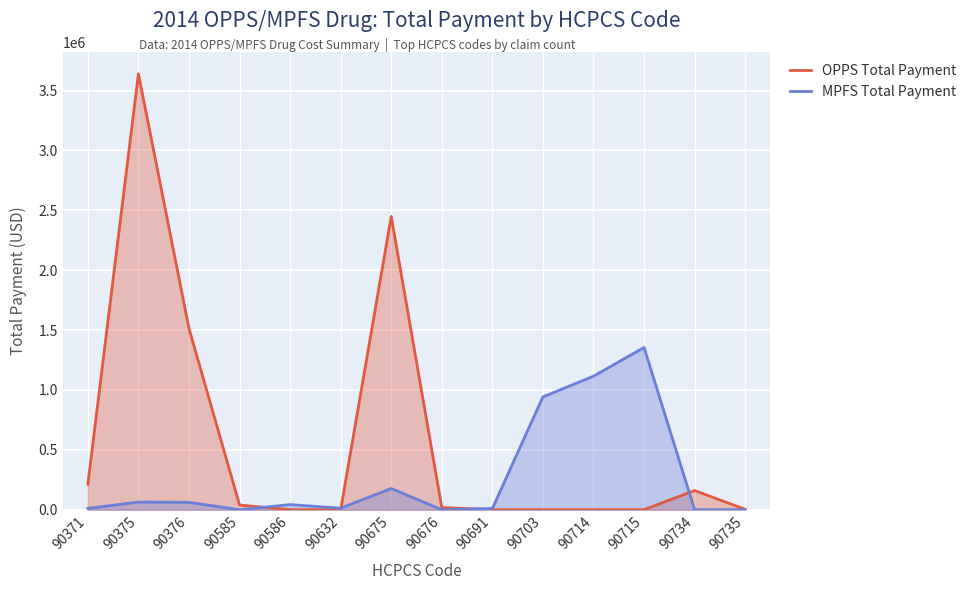

At how many categories does at least one series exceed 3578223?

1